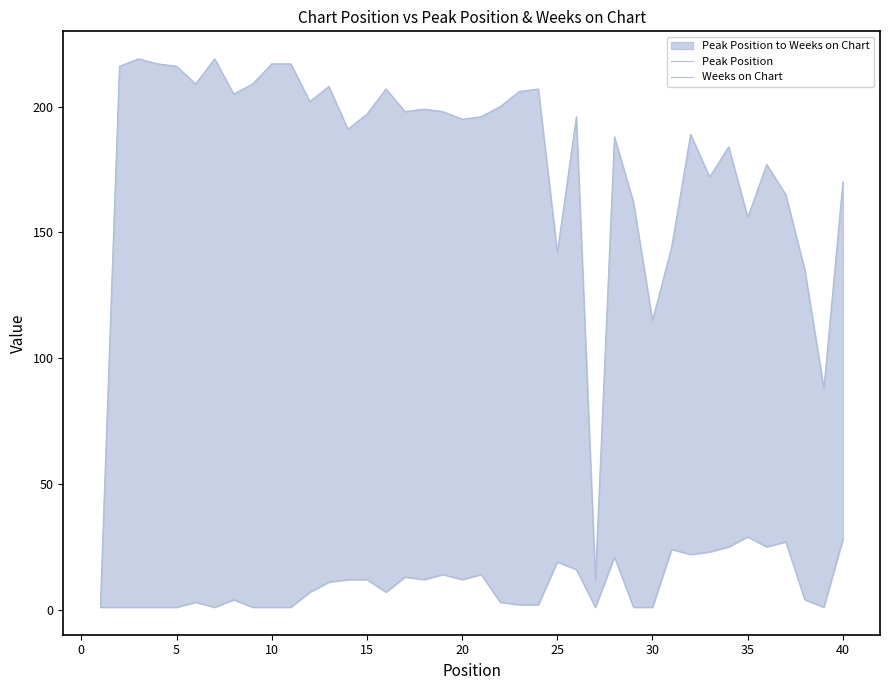

At which category is the sum across all series the highest?

5